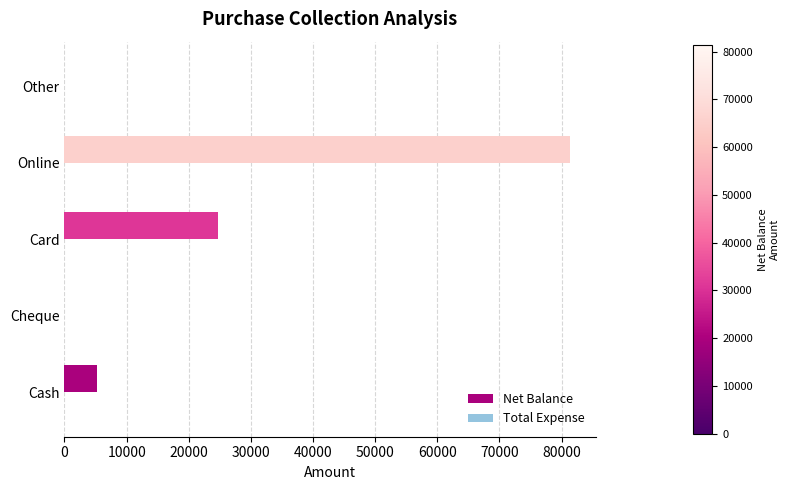

Is it true that the value at Online is 28410?

False